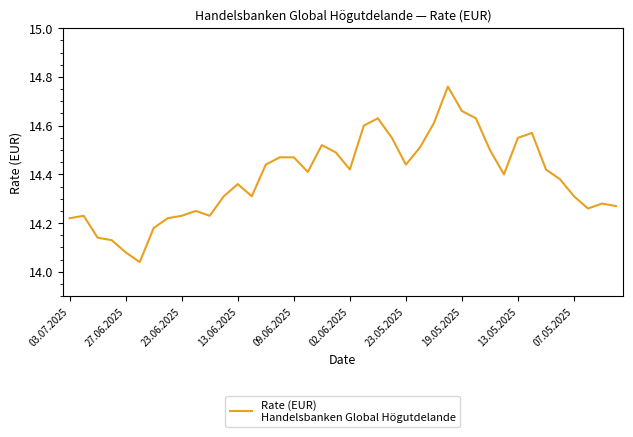

How many categories are shown in the chart?

40